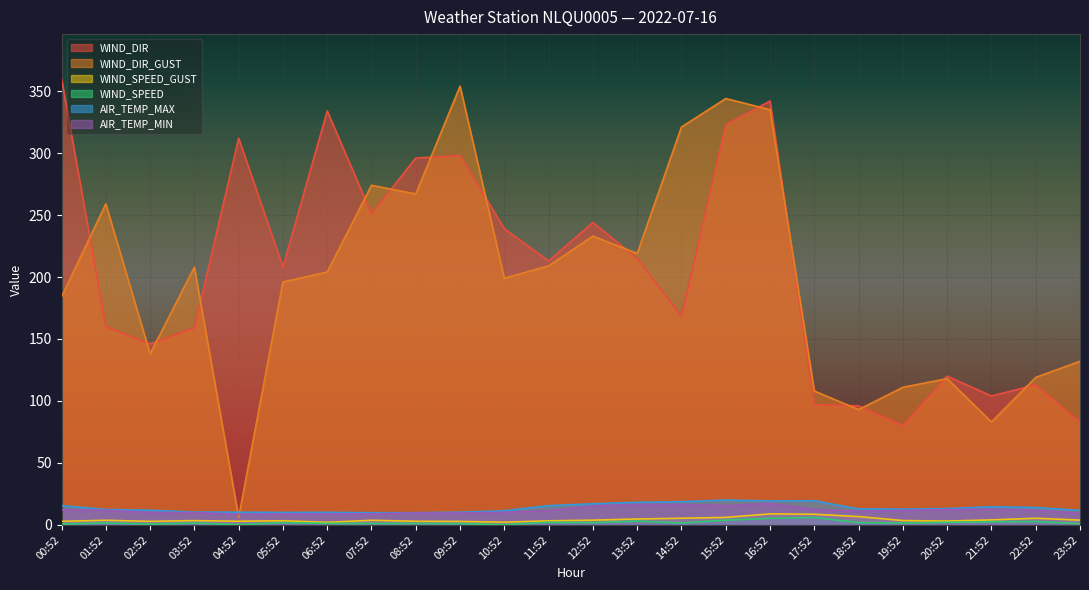

What is the label of the 16th point from the left?

15:52